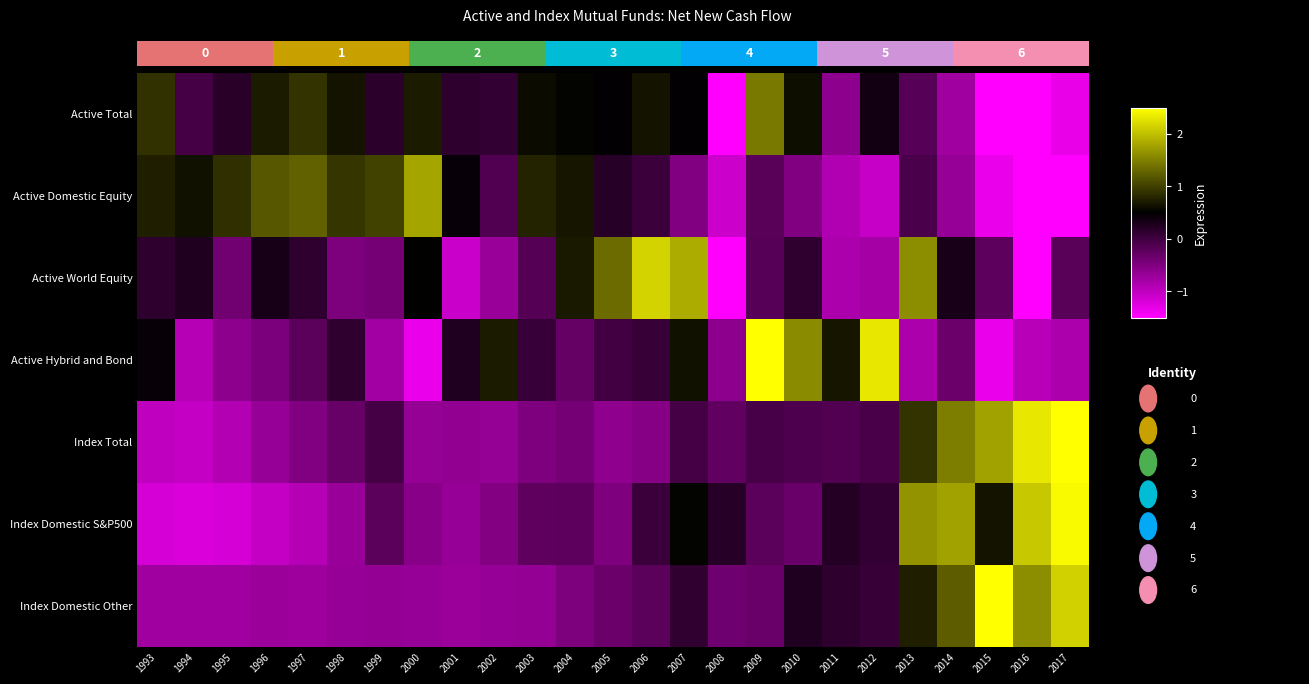

Is the value of Active Domestic Equity at 2000 greater than the value of Index Domestic Other at 2010?

Yes